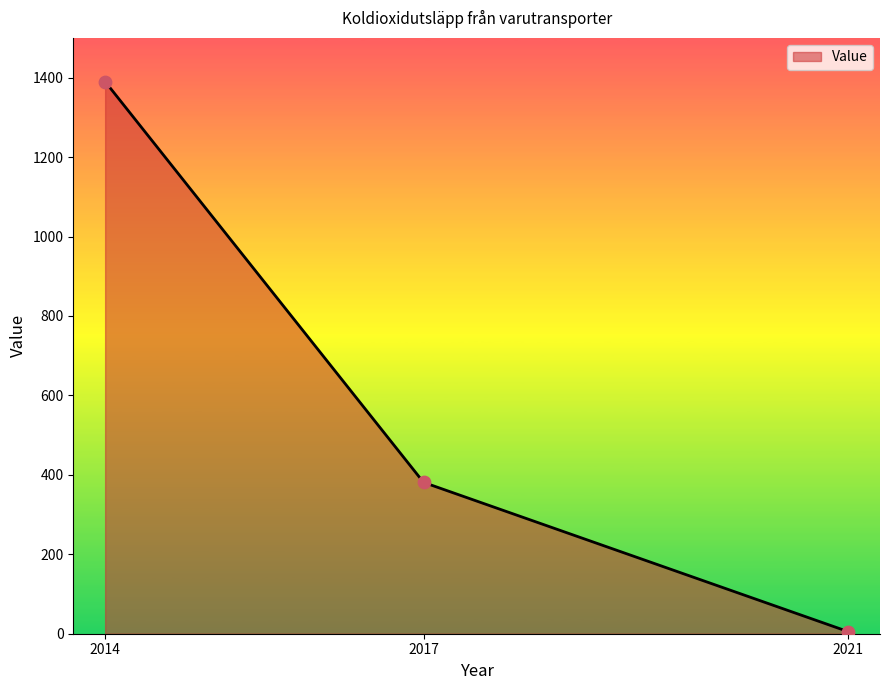

Between 2014 and 2017, which is larger?

2014